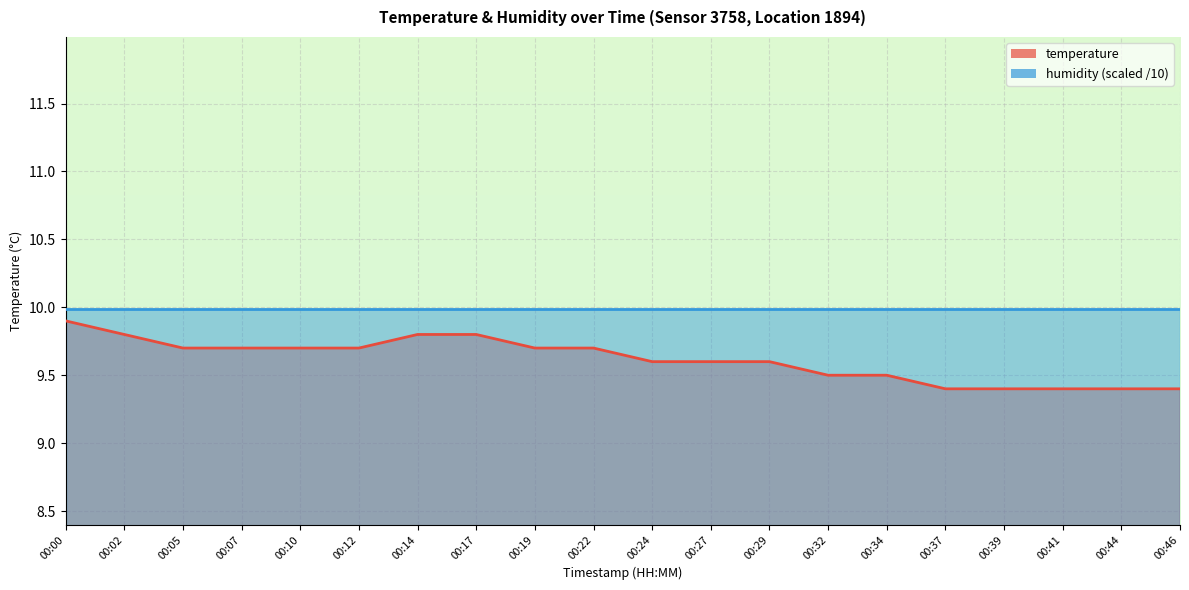

At which category does the chart reach its peak across all series?

00:00